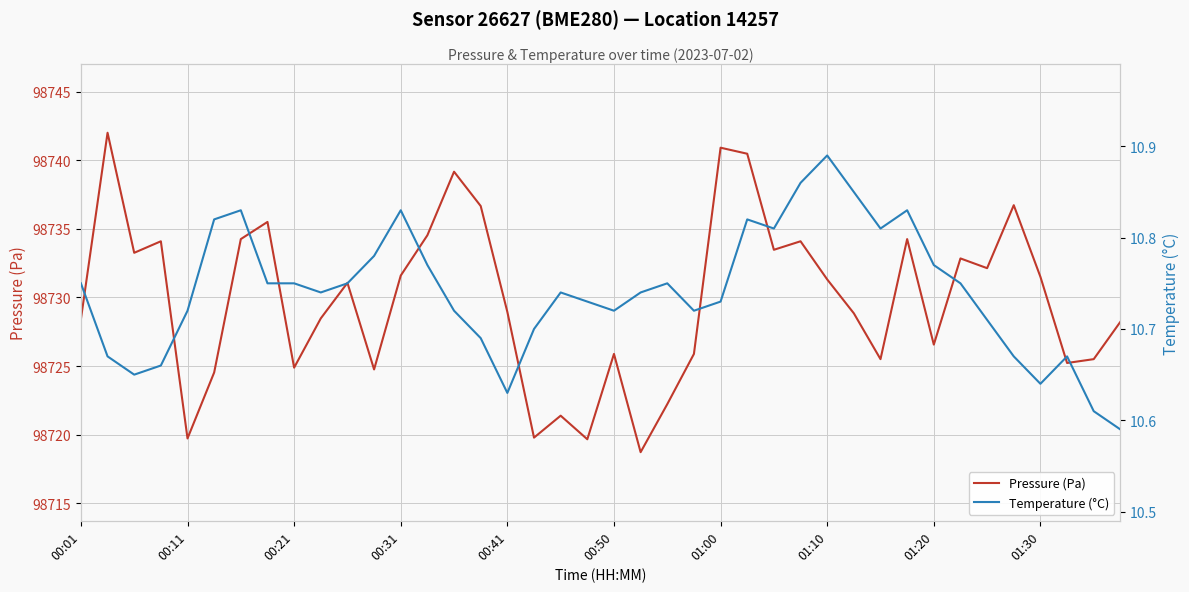

Count the number of data series in this chart.

2